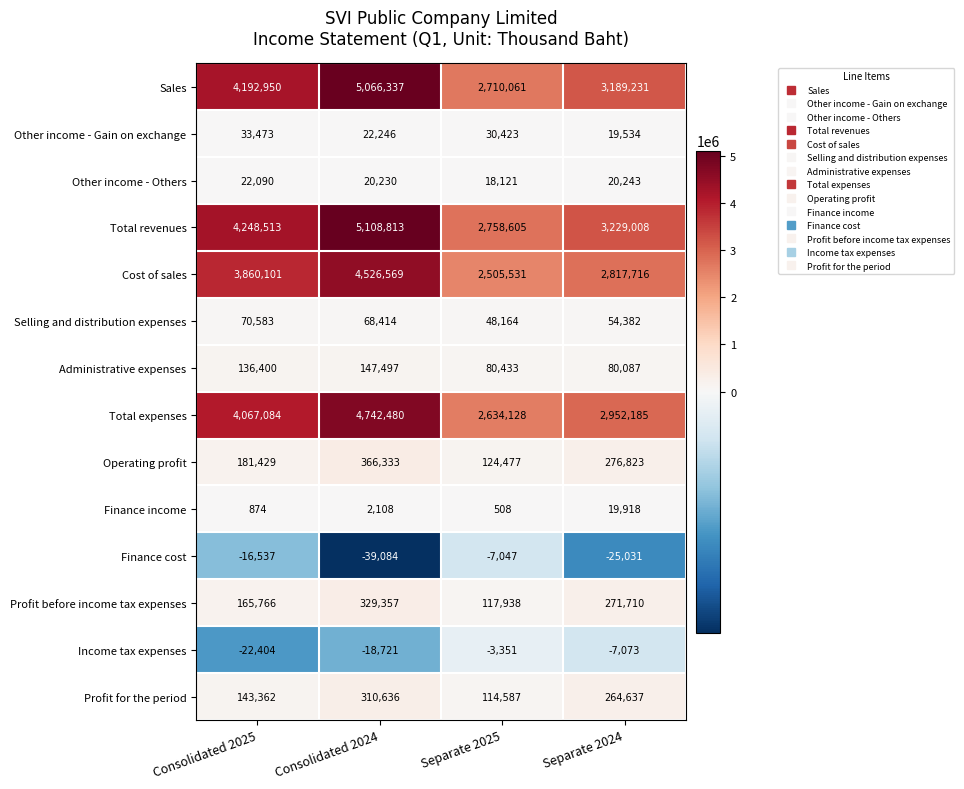

What is the sum of all Sales values?

15158579